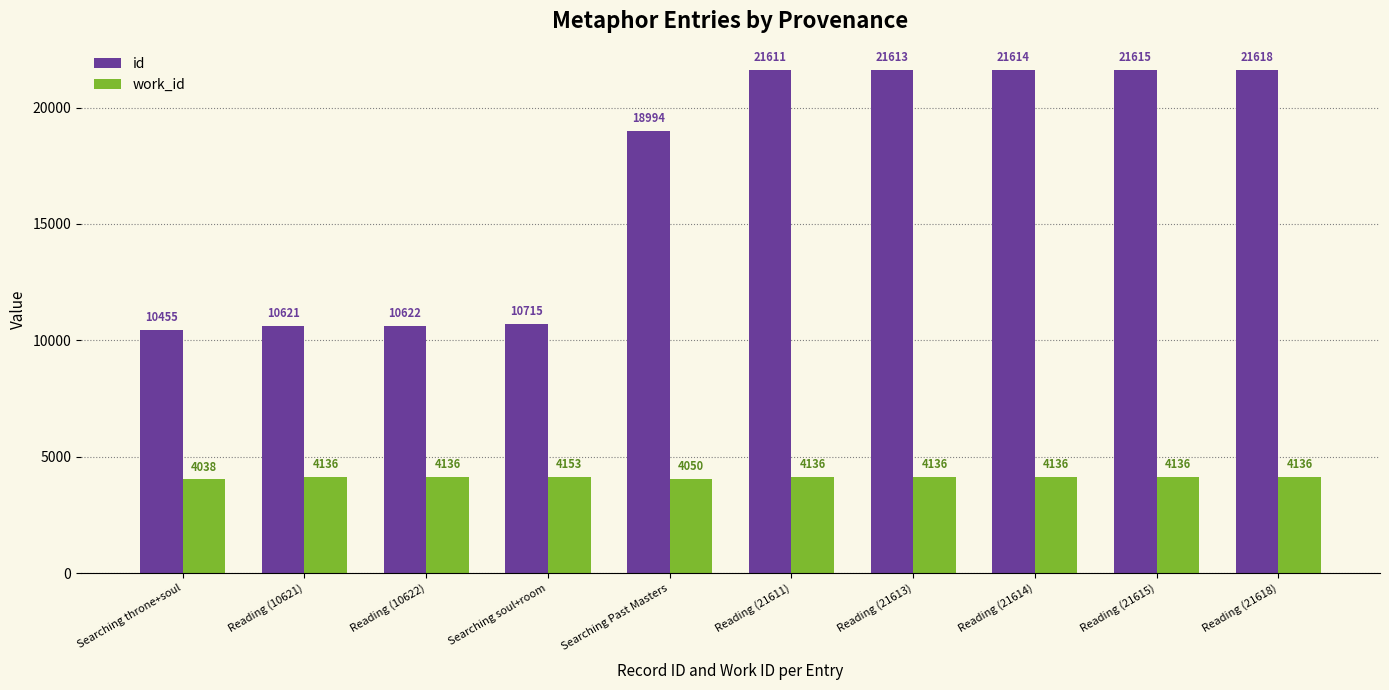

At which label is id closest to 16036?

Searching Past Masters